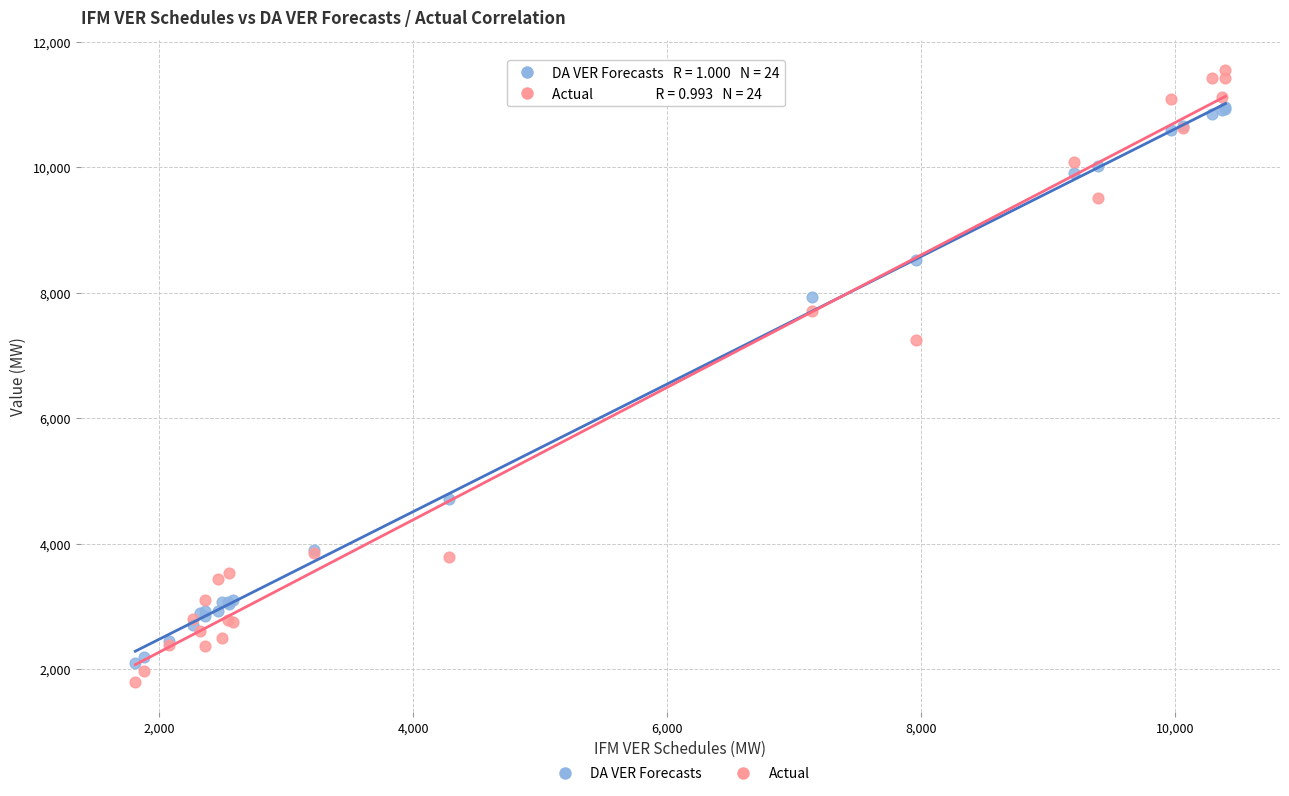

Which series contains the highest Y value?

Actual